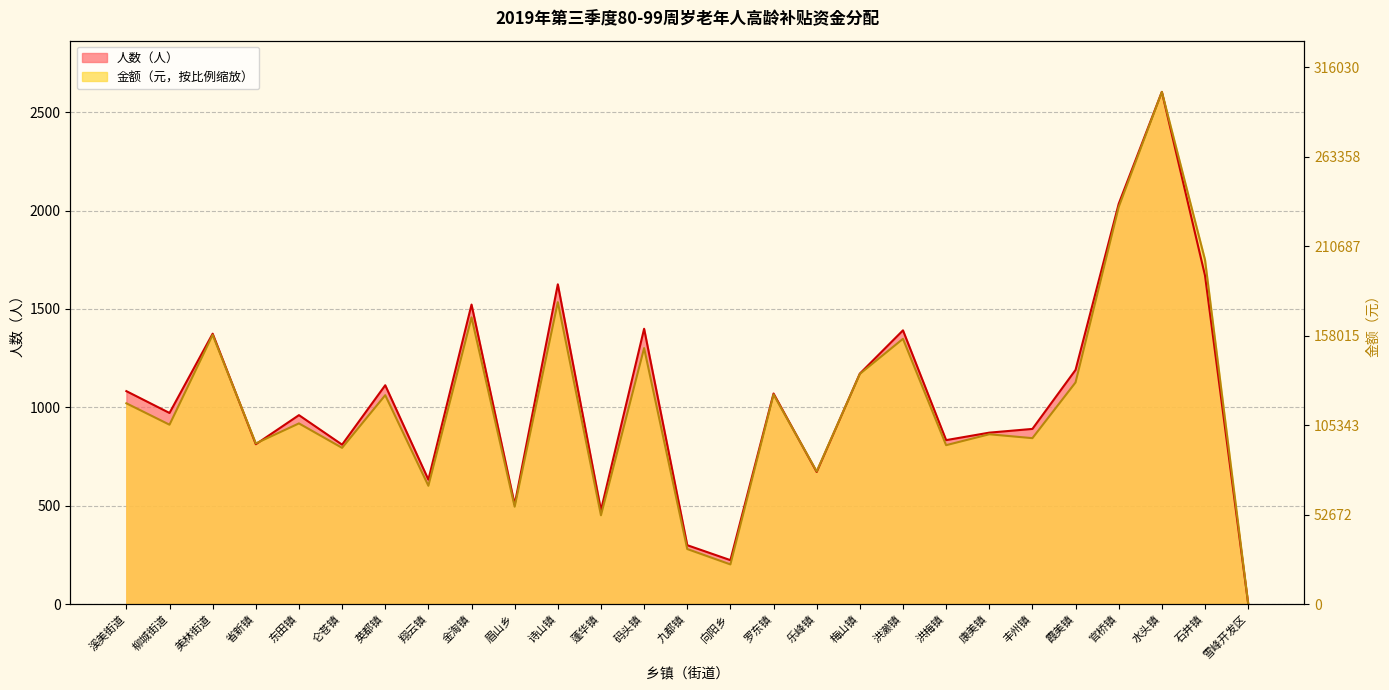

Reading left to right, what are all the values shown in this chart?

人数（人）: 1082.0	971.0	1374.0	812.0	960.0	810.0	1112.0	632.0	1522.0	506.0	1625.0	477.0	1399.0	299.0	223.0	1070.0	671.0	1171.0	1391.0	833.0	871.0	890.0	1190.0	2034.0	2603.0	1670.0	3.0
金额（元）: 1020.2	911.4	1367.9	816.2	918.0	793.8	1061.4	601.0	1456.9	494.7	1534.3	451.0	1300.7	279.5	201.3	1065.2	673.8	1169.5	1347.8	807.3	862.8	843.0	1126.3	2017.9	2603.0	1749.7	4.0